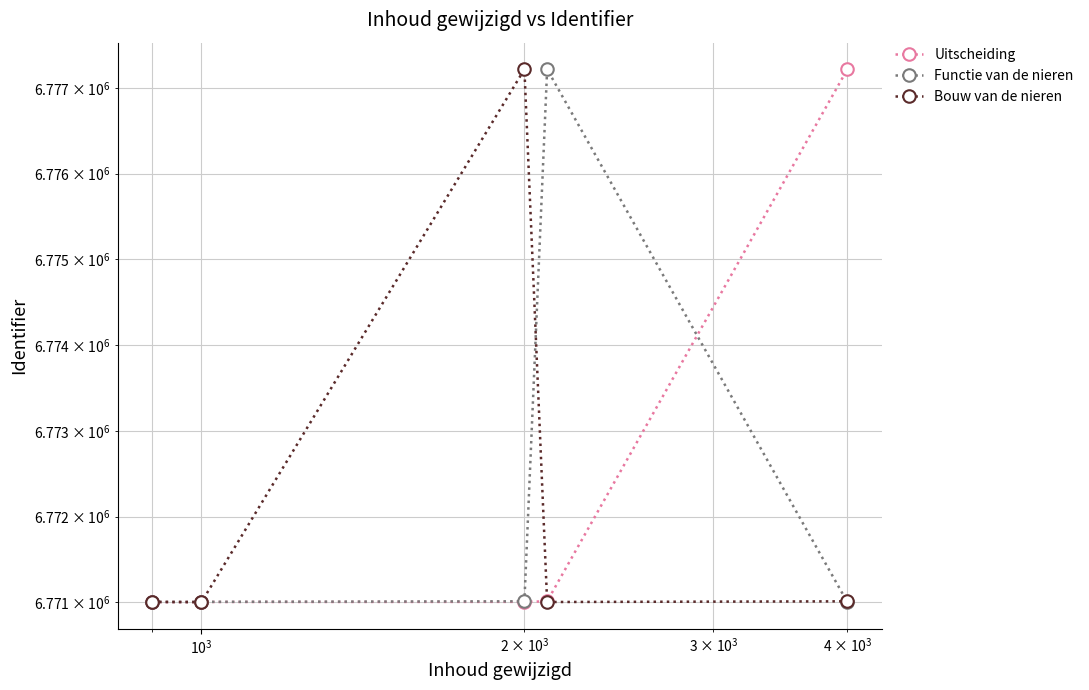

How many categories are shown in the chart?

5